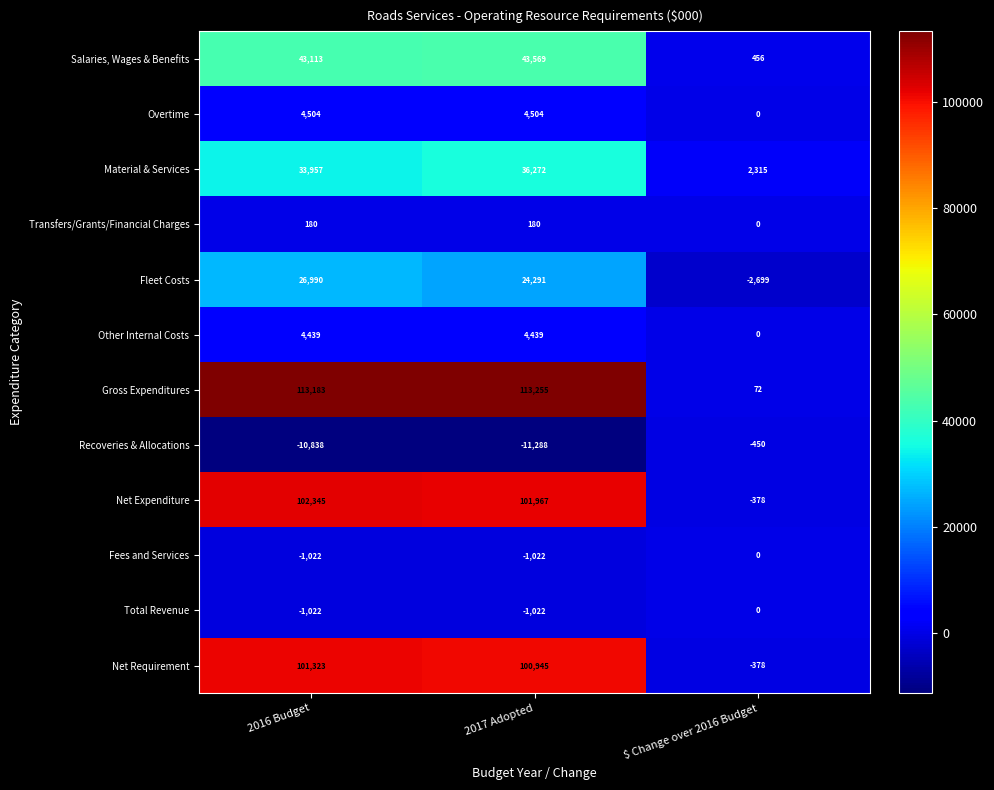

What is the sum of all Overtime values?

9008